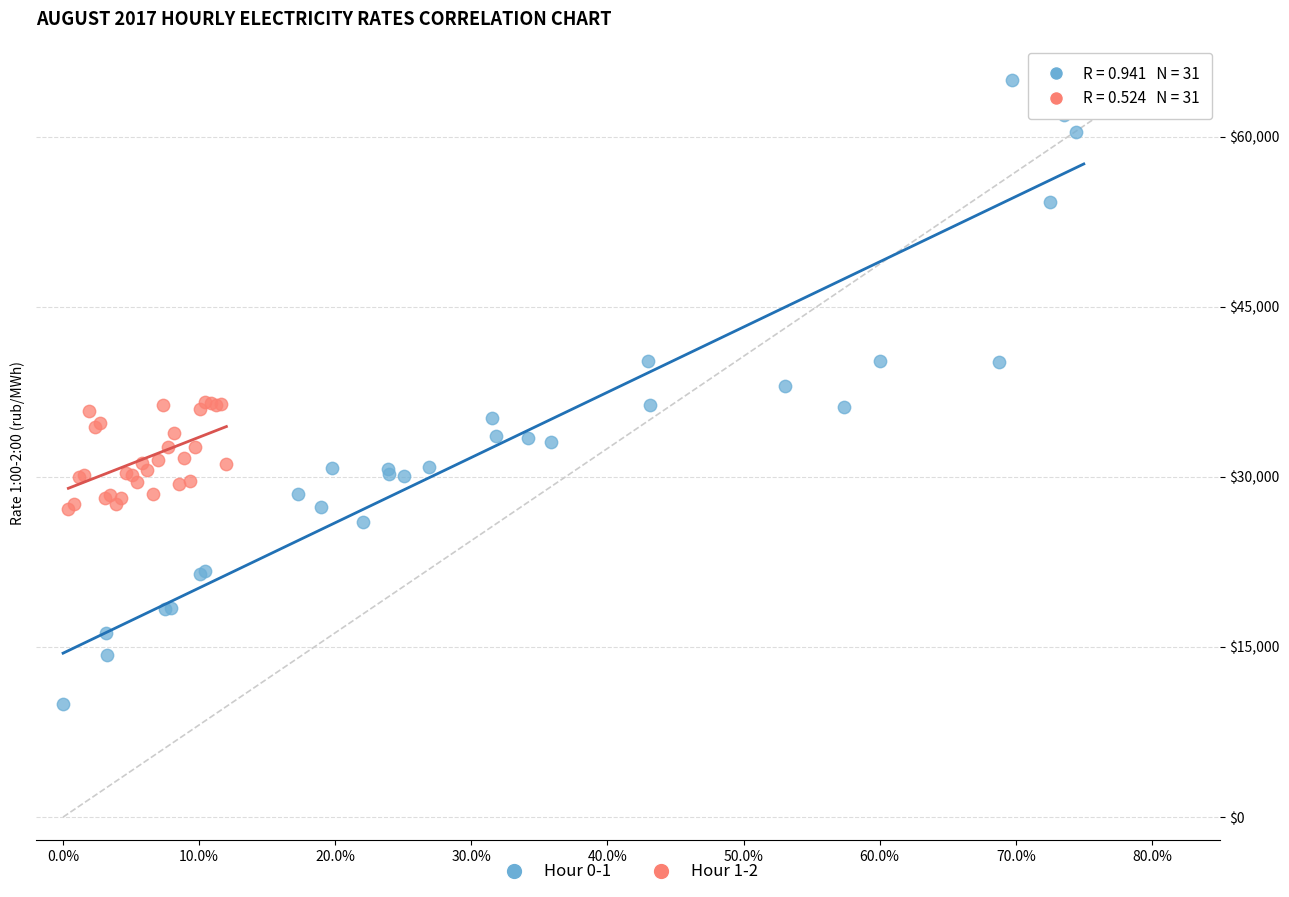

Which series reaches the maximum Y coordinate?

Hour 0-1